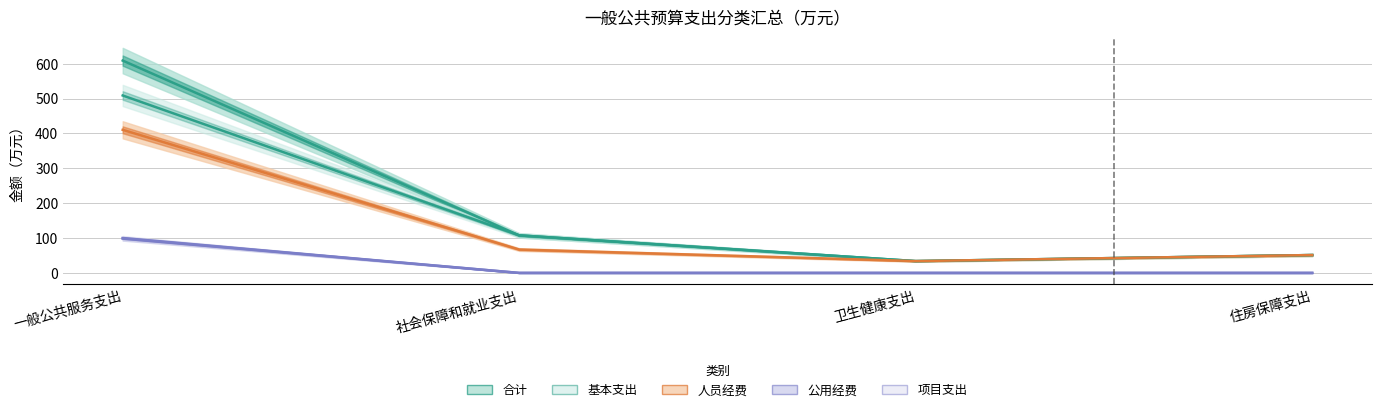

Which category has the lowest value across all series?

社会保障和就业支出